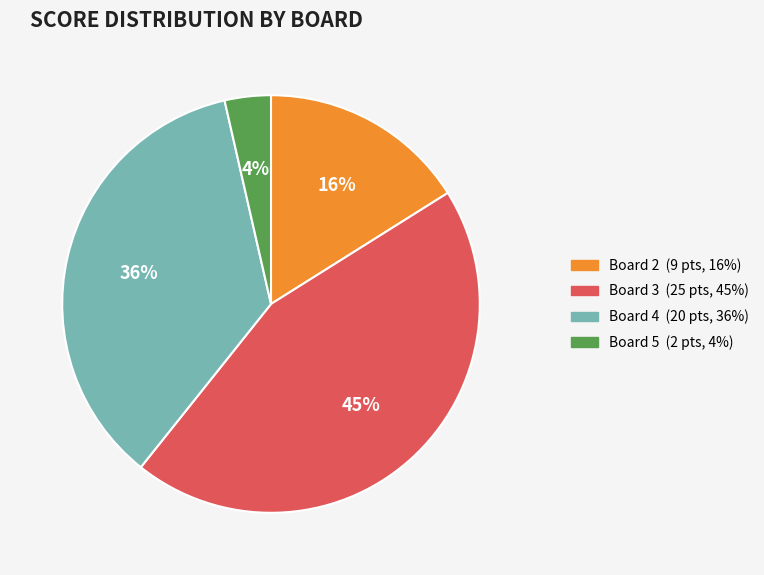

To the nearest percent, what is the difference between the largest and smallest slice percentages?

41%